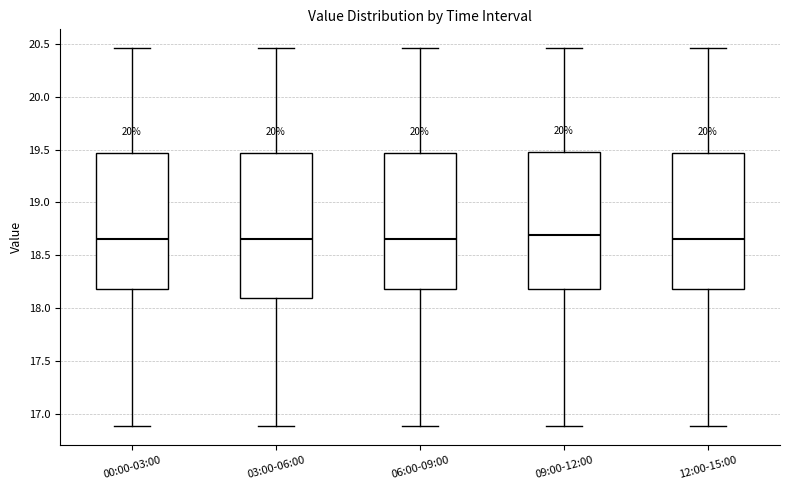

Reading left to right, transcribe this box plot: for each box, give where its median line is, the range the box spans, and where its two whiskers end, as read against the y-axis. The values are not printed on the chart, so give them approximately, as read against the axis.

00:00-03:00: median 18.65, box 18.20 to 19.45, whiskers 16.90 to 20.45
03:00-06:00: median 18.65, box 18.10 to 19.45, whiskers 16.90 to 20.45
06:00-09:00: median 18.65, box 18.20 to 19.45, whiskers 16.90 to 20.45
09:00-12:00: median 18.70, box 18.20 to 19.50, whiskers 16.90 to 20.45
12:00-15:00: median 18.65, box 18.20 to 19.45, whiskers 16.90 to 20.45